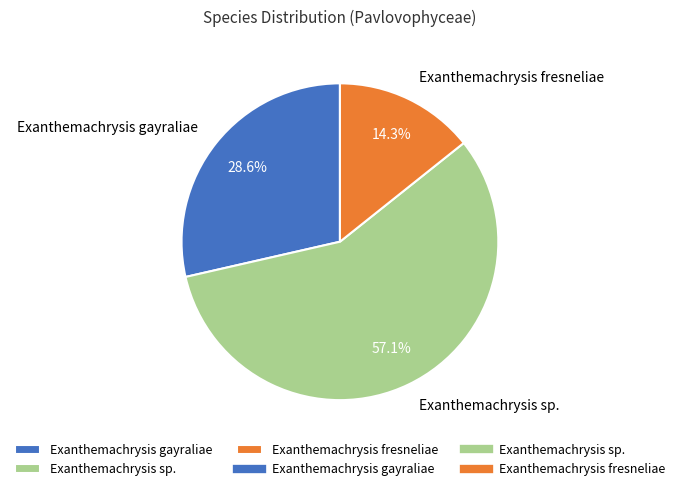

Rank the categories by value from lowest to highest.

Exanthemachrysis fresneliae, Exanthemachrysis gayraliae, Exanthemachrysis sp.